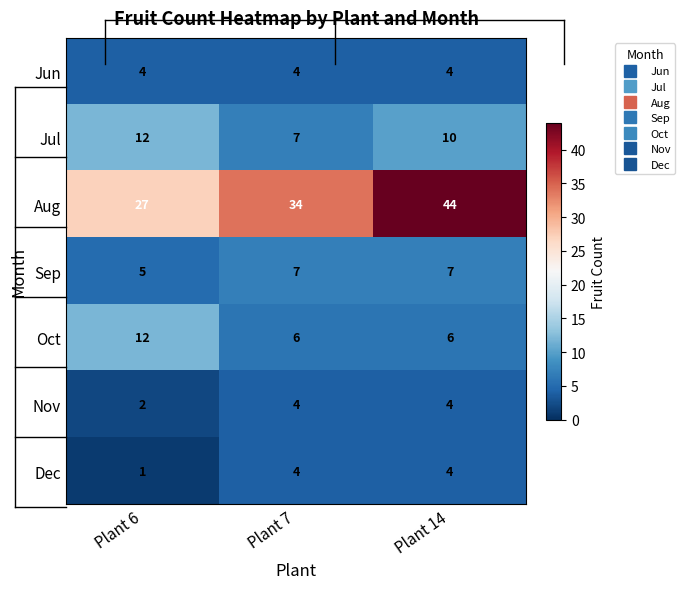

Which series has the largest total across all categories?

Aug